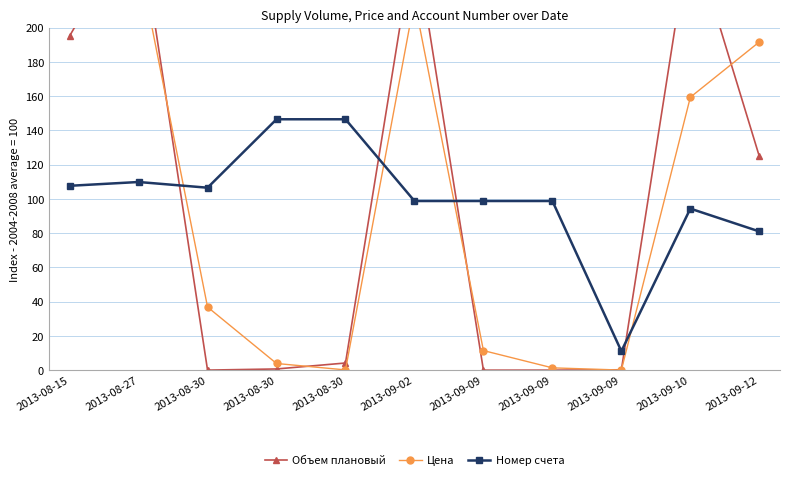

At which label does Объем плановый reach its peak?

2013-08-27